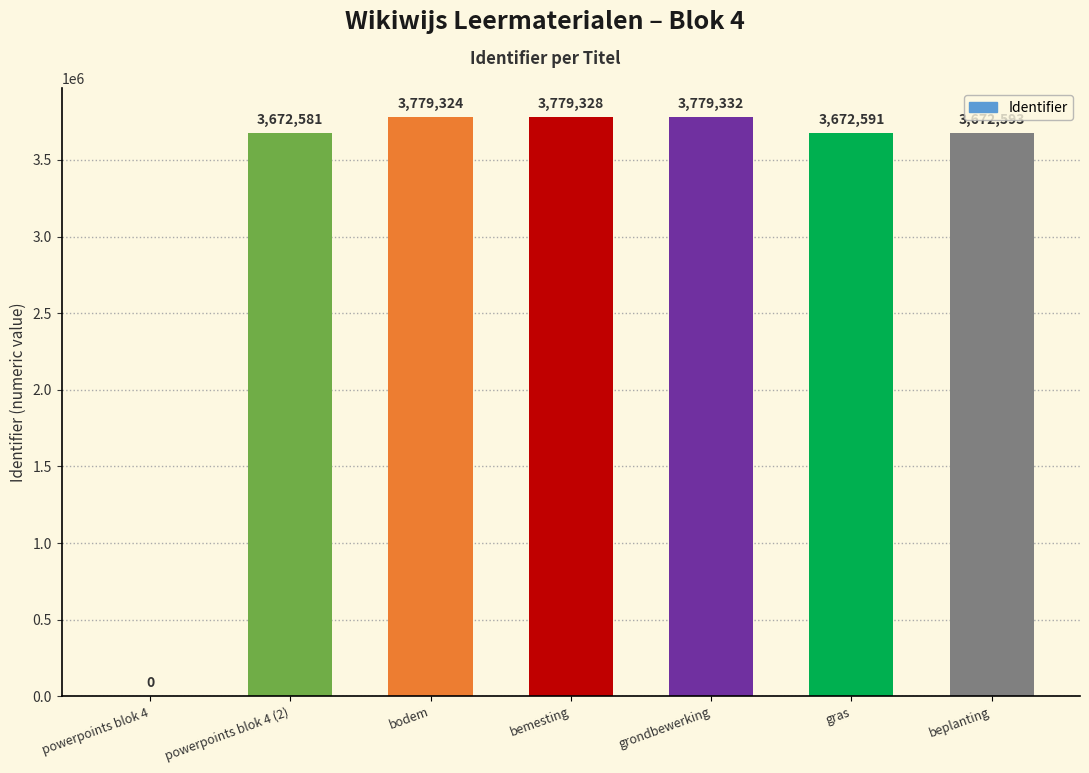

How many series are shown in this chart?

1